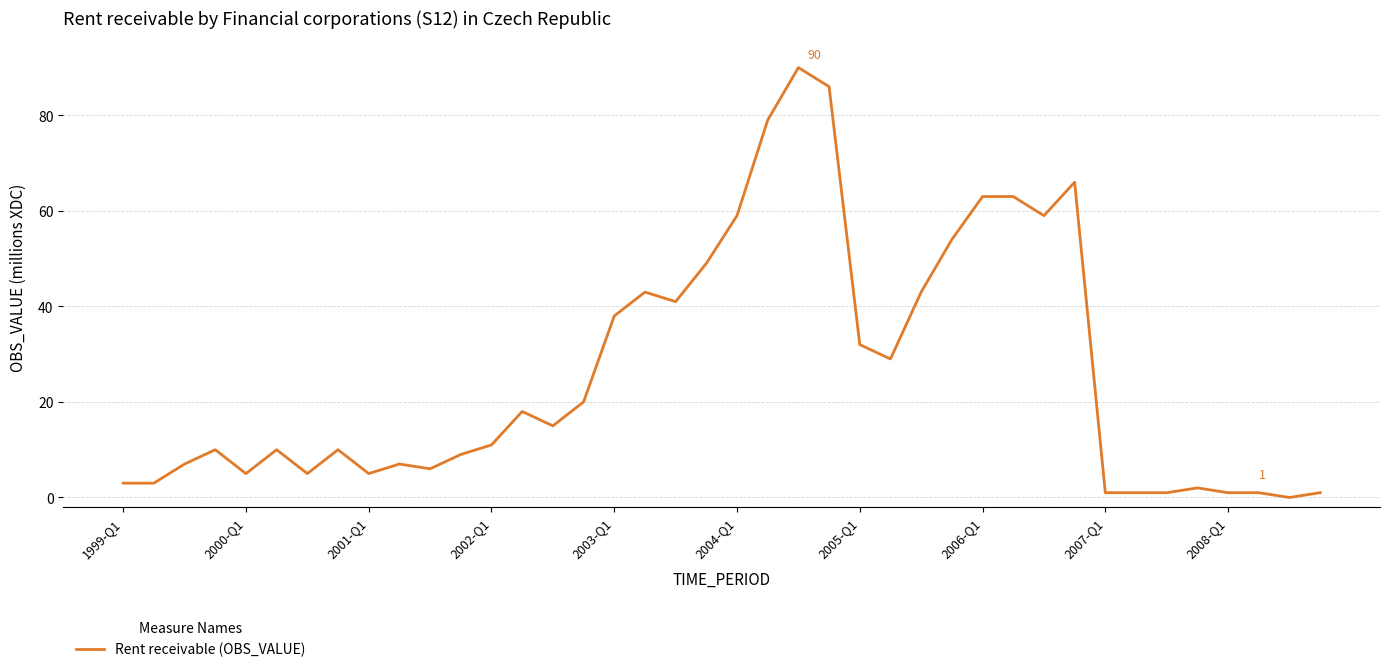

What is the greatest value displayed?

90